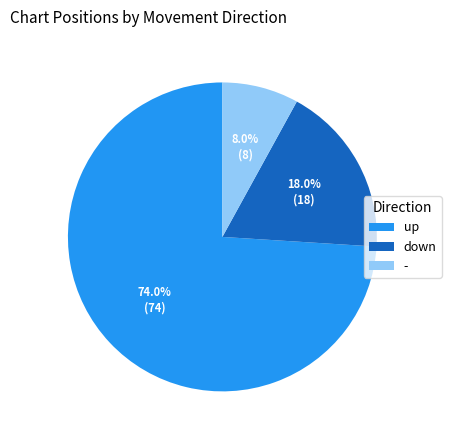

To the nearest percent, what is the difference between the largest and smallest slice percentages?

66%